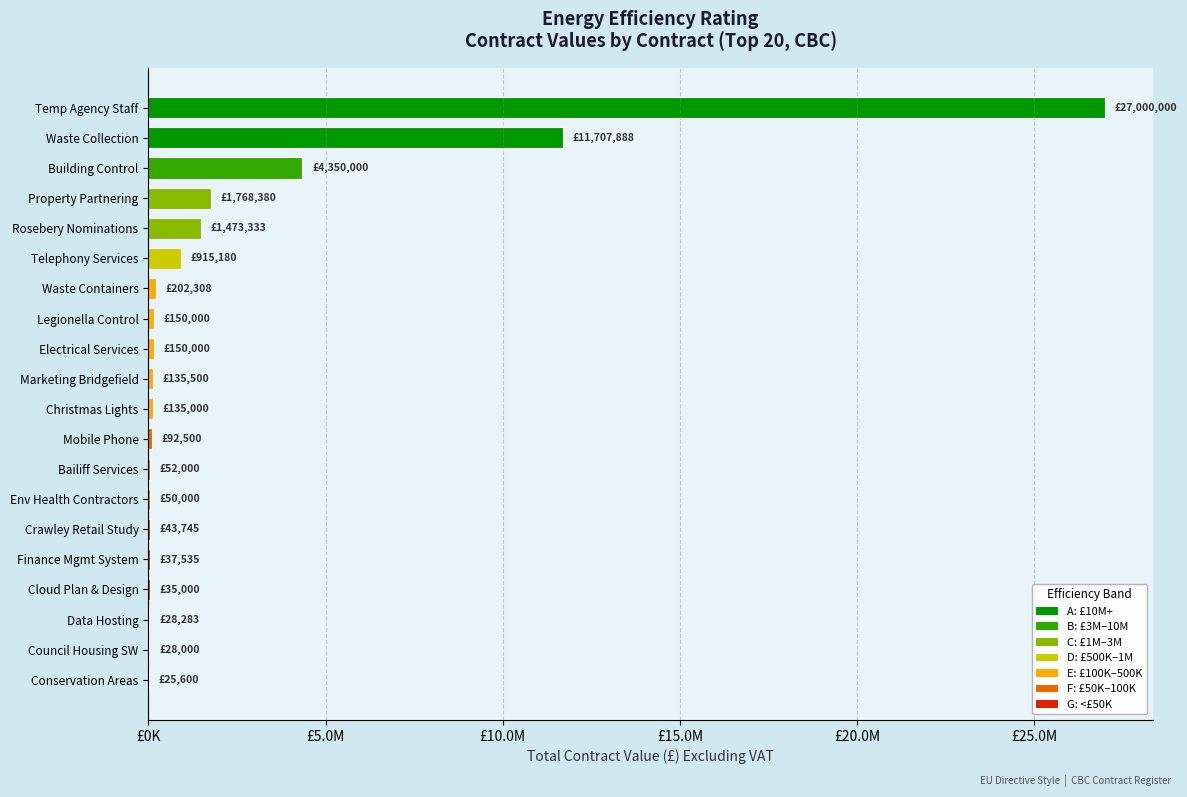

Where is the data nearest to the value 13512800?

Waste Collection